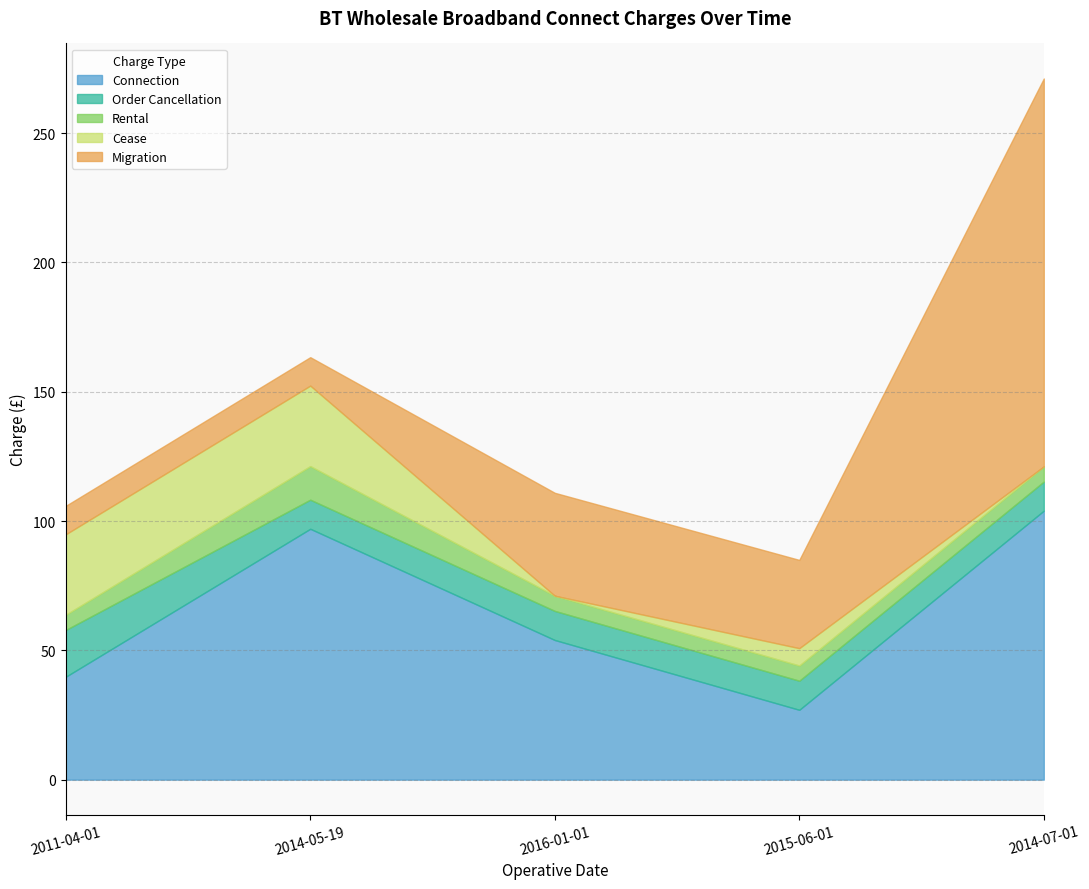

What position from the right is 2014-05-19?

4